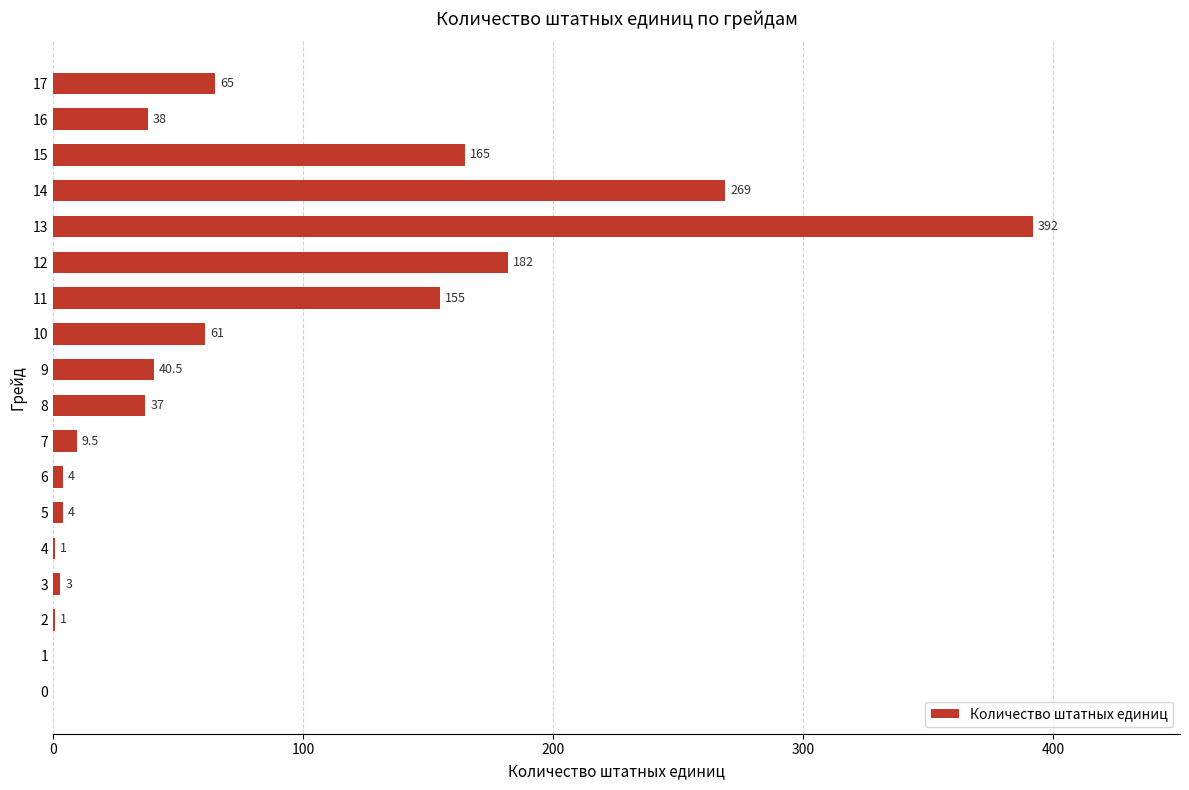

What is the sum of all values?

1427.0